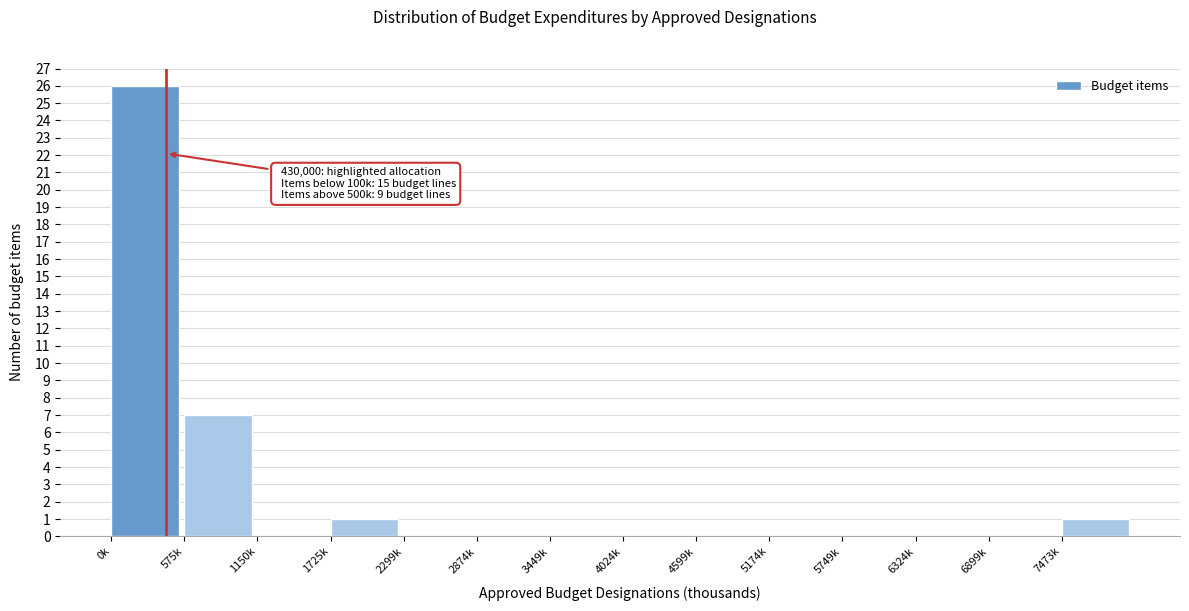

Reading left to right, transcribe all the data shown in this chart.

0k=26	575k=7	1150k=0	1725k=1	2299k=0	2874k=0	3449k=0	4024k=0	4599k=0	5174k=0	5749k=0	6324k=0	6899k=0	7473k=1